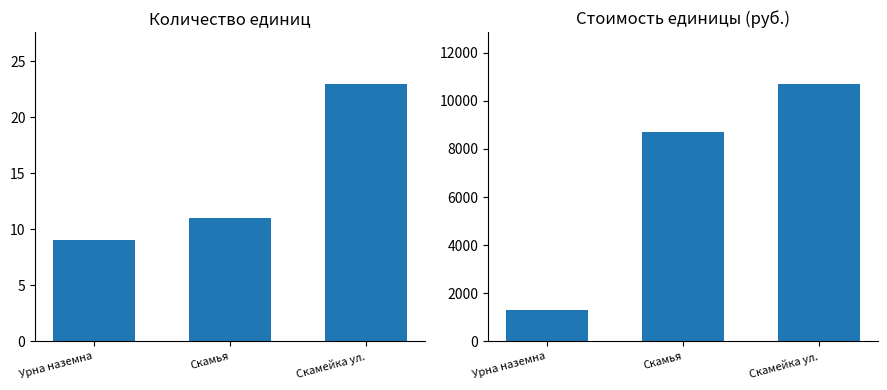

Which category has the highest value in the Количество единиц series?

Скамейка ул.